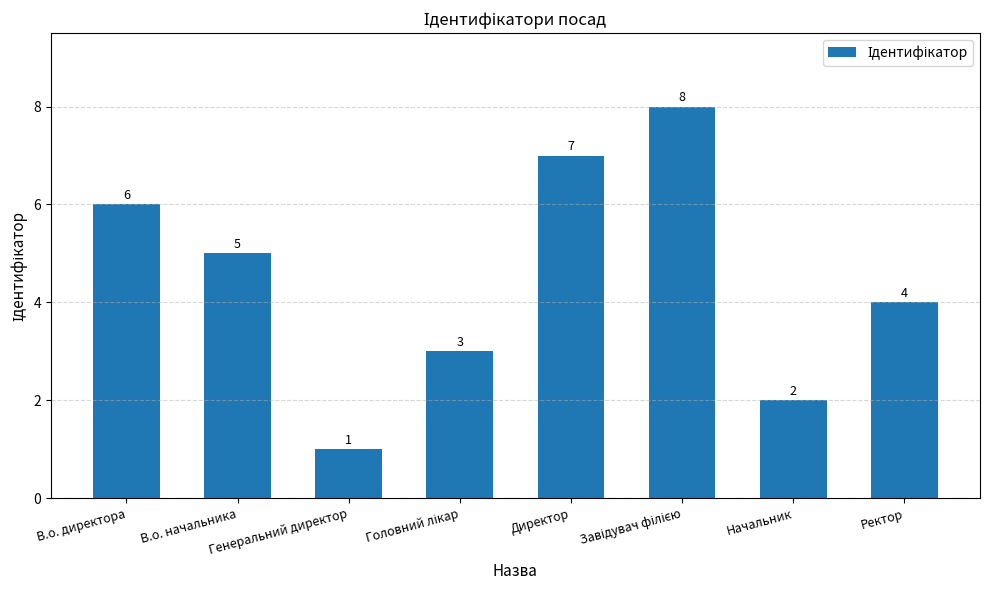

What value does the data have at Генеральний директор?

1